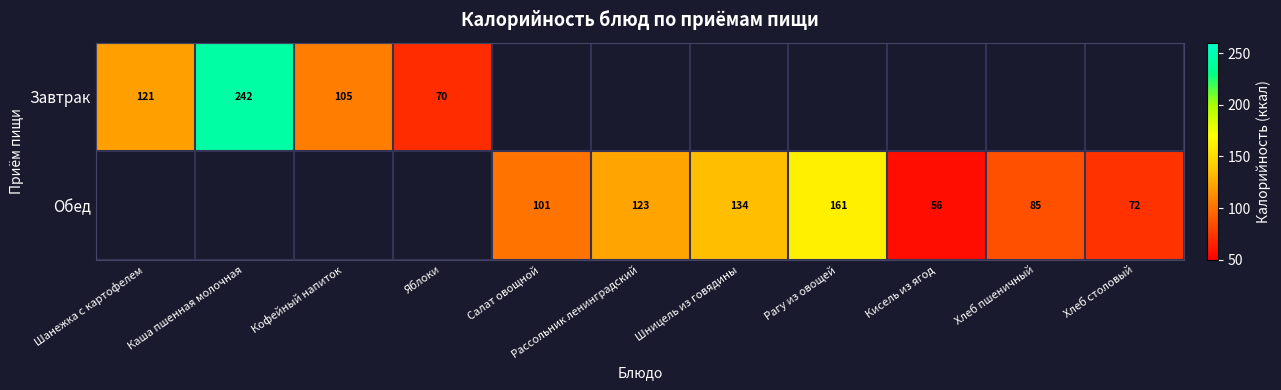

True or false: Обед has a value of 27.1 at Кисель из ягод.

False